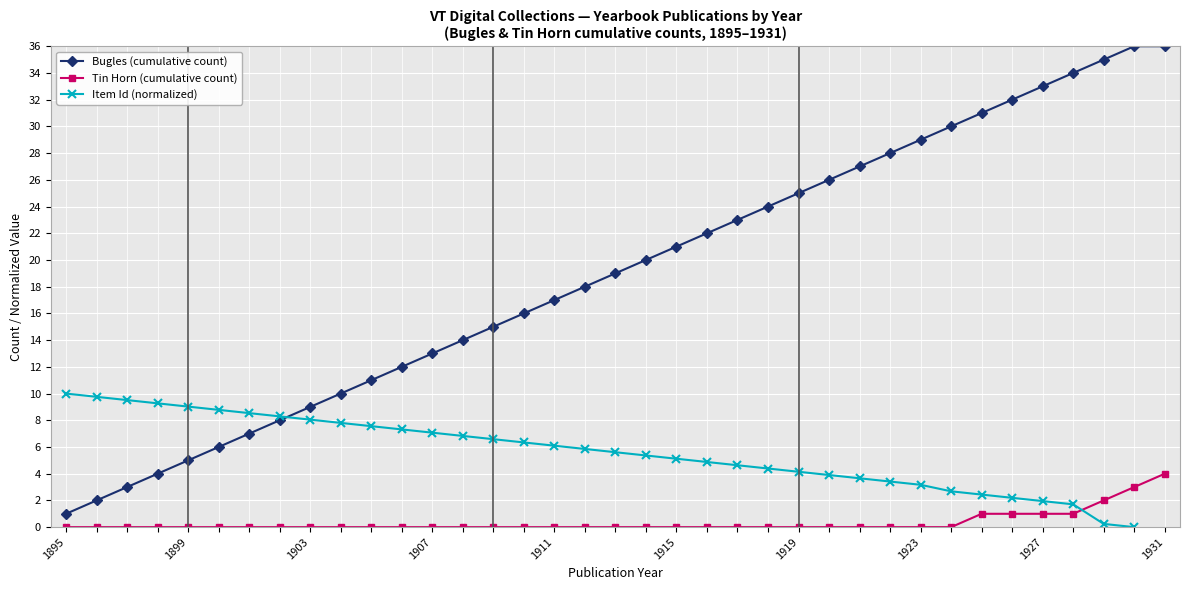

Is it true that the value at 1909 is 2.8?

False